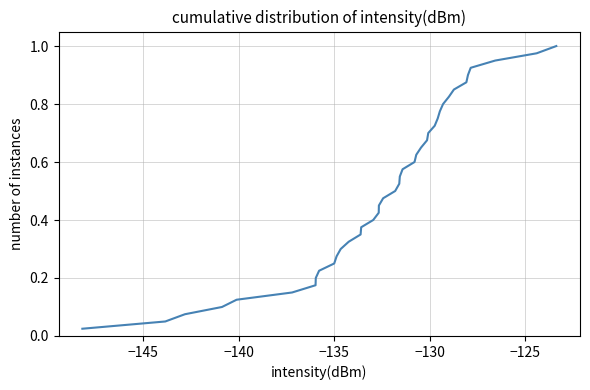

Reading right to left, list all the values displayed in this chart.

1.0	1.0	0.9	0.9	0.9	0.9	0.8	0.8	0.8	0.8	0.8	0.7	0.7	0.7	0.7	0.6	0.6	0.6	0.6	0.5	0.5	0.5	0.5	0.4	0.4	0.4	0.3	0.3	0.3	0.3	0.2	0.2	0.2	0.2	0.1	0.1	0.1	0.1	0.1	0.0